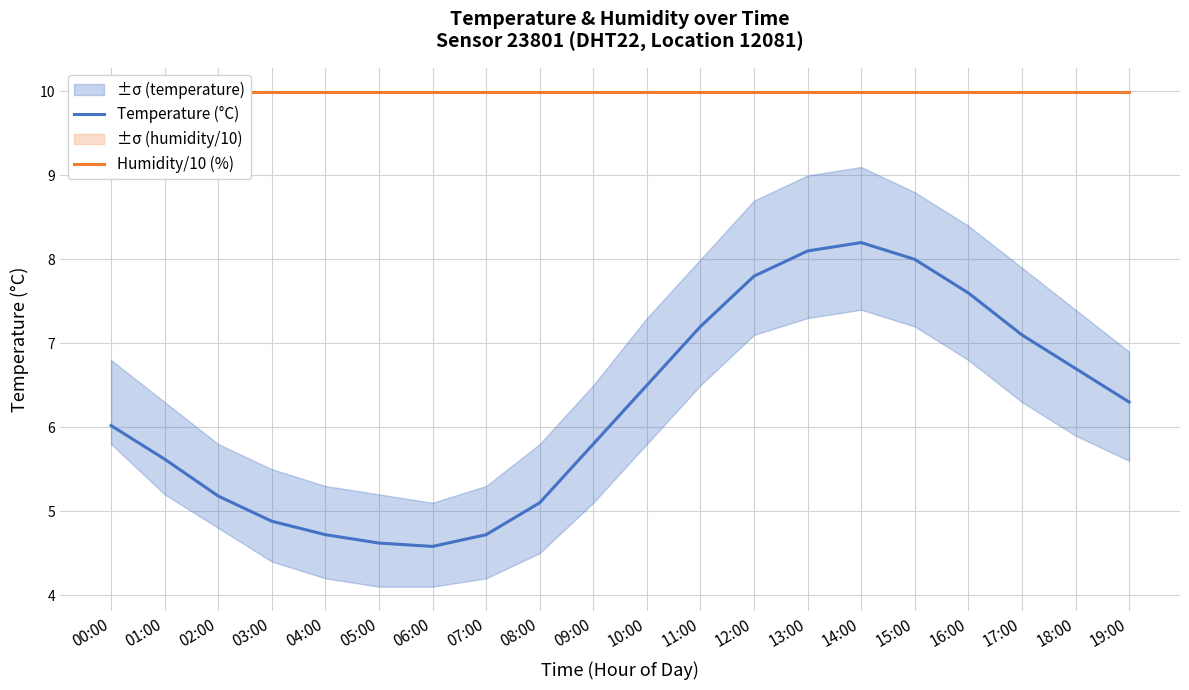

What is the average value of the Humidity/10 (%) series?

10.0